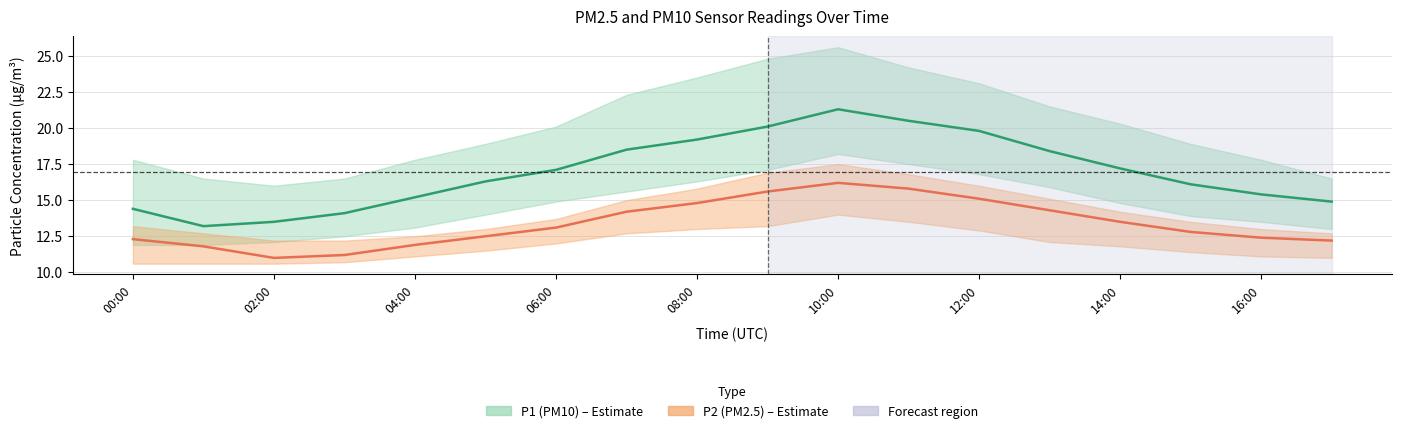

What is the maximum value for P2?

16.2